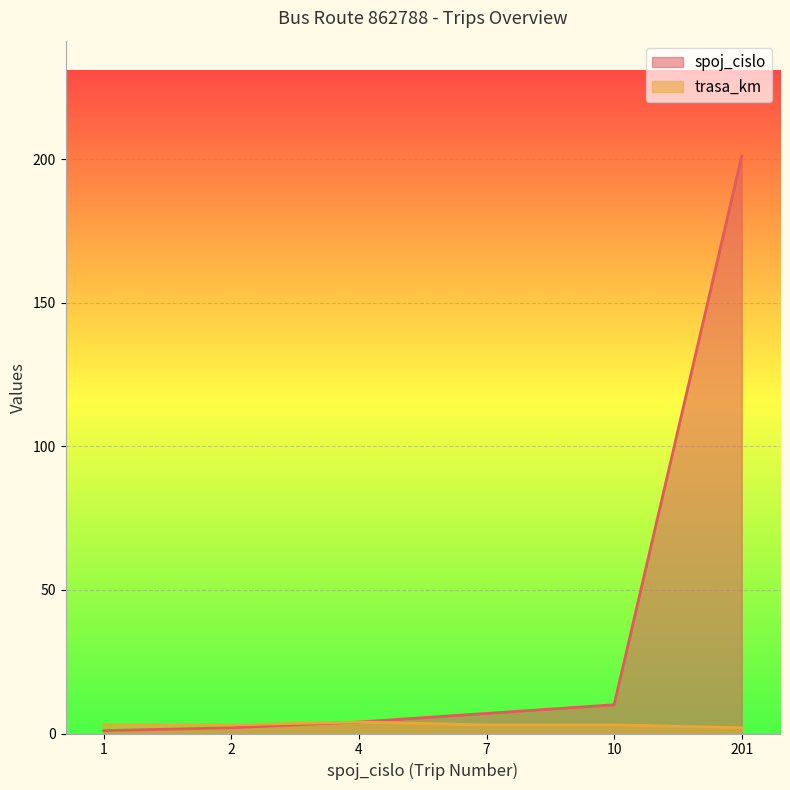

How many values in the trasa_km series exceed 3?

1